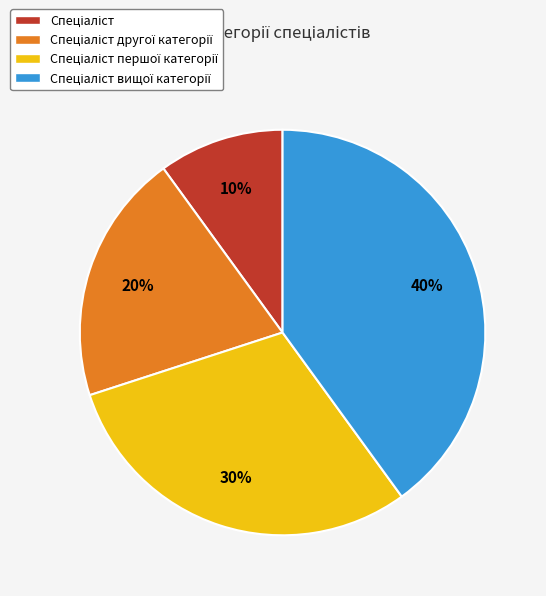

How many segments does this pie chart have?

4